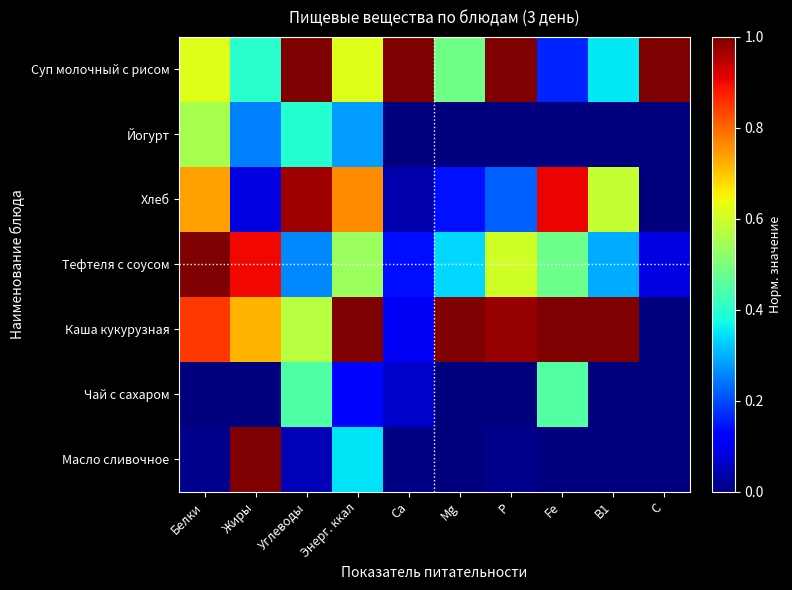

At how many categories does at least one series exceed 0?

10